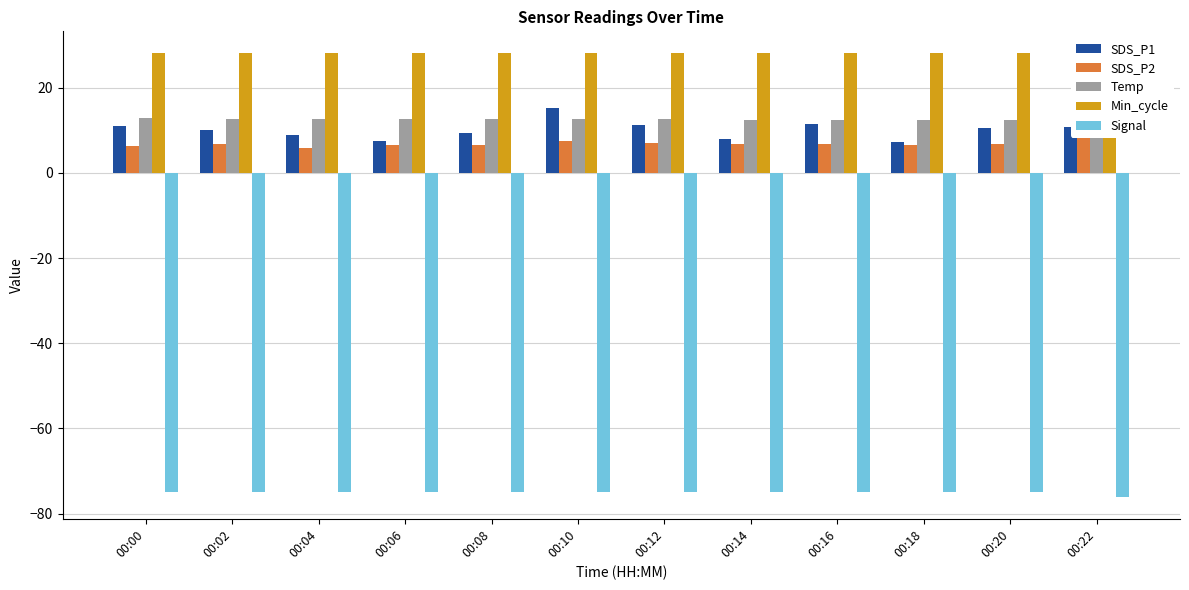

How many groups of bars are there?

12